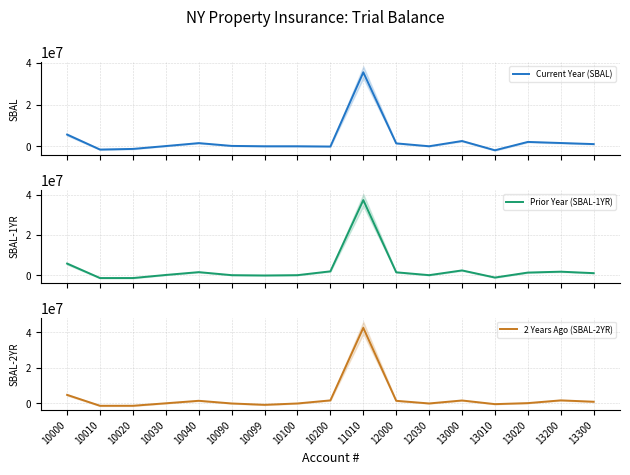

Which series has the largest range (max minus min)?

2 Years Ago (SBAL-2YR)